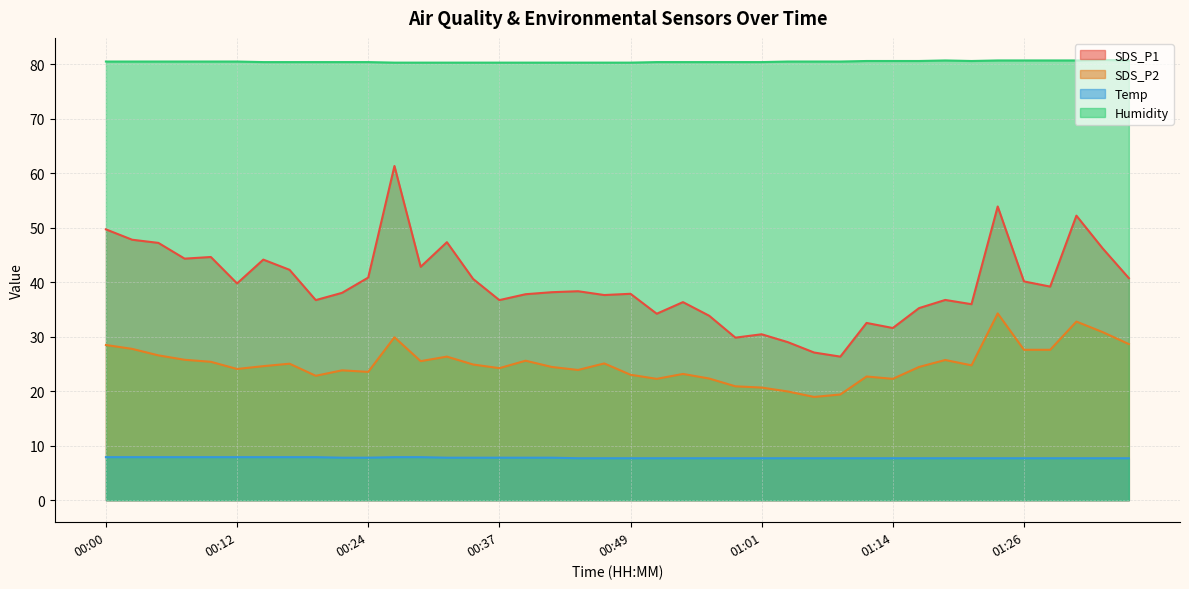

Where is the first local minimum for SDS_P1?

00:07